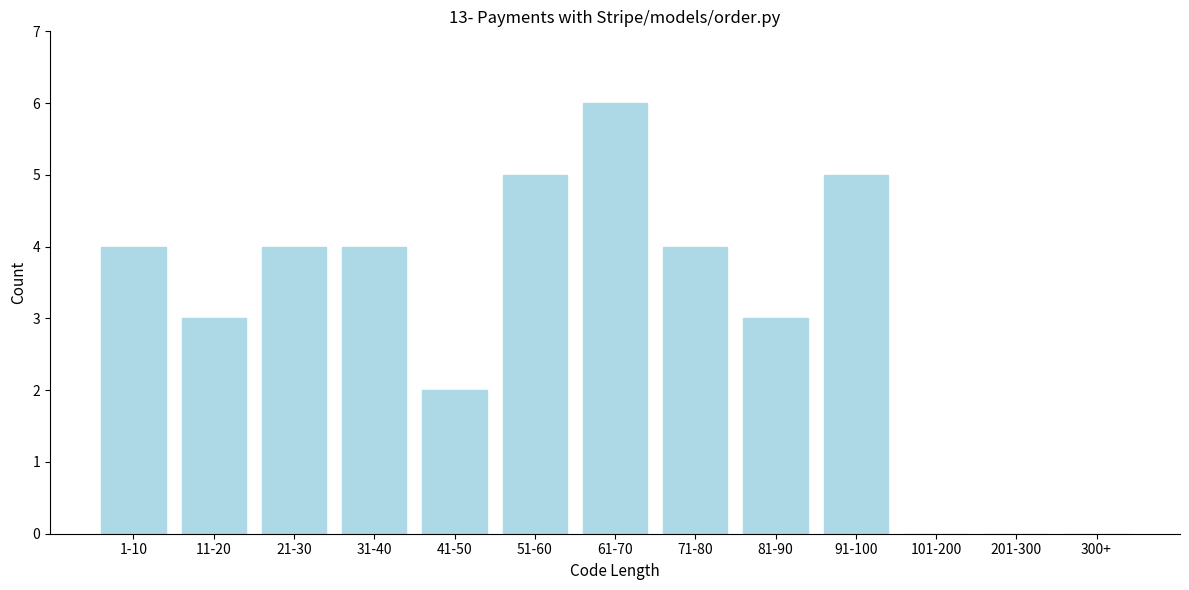

Reading left to right, transcribe all the data shown in this chart.

1-10=4	11-20=3	21-30=4	31-40=4	41-50=2	51-60=5	61-70=6	71-80=4	81-90=3	91-100=5	101-200=0	201-300=0	300+=0